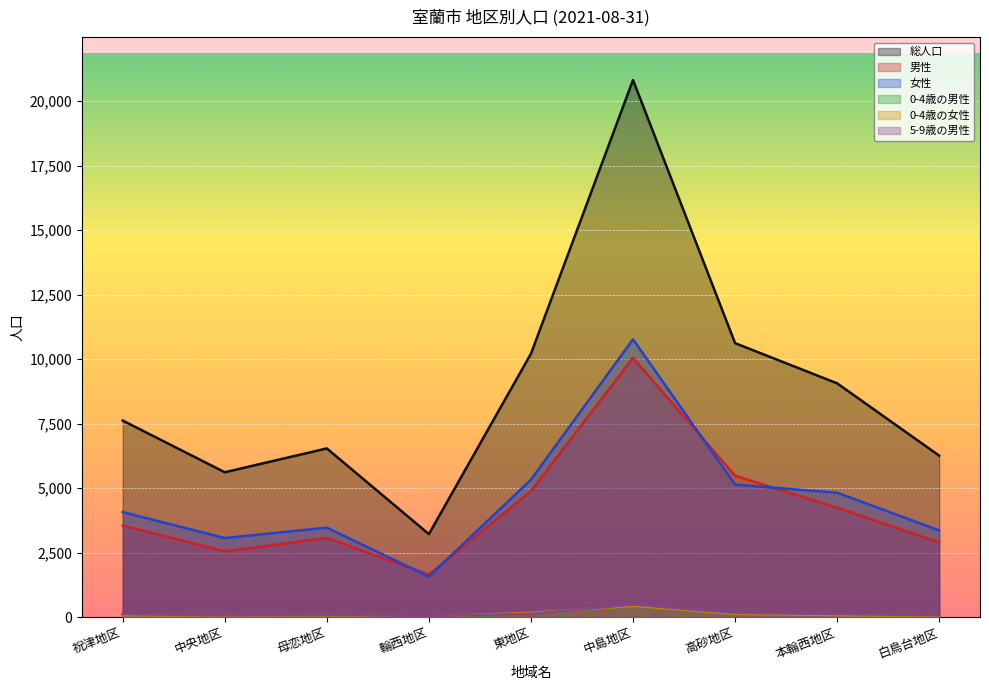

Reading right to left, list all the values displayed in this chart.

総人口: 6261	9065	10623	20824	10214	3219	6541	5617	7621
男性: 2899	4241	5483	10051	4885	1647	3072	2551	3550
女性: 3362	4824	5140	10773	5329	1572	3469	3066	4071
0-4歳の男性: 38	91	123	447	122	15	83	75	90
0-4歳の女性: 51	80	129	441	163	24	78	66	79
5-9歳の男性: 68	121	166	487	129	35	89	69	117